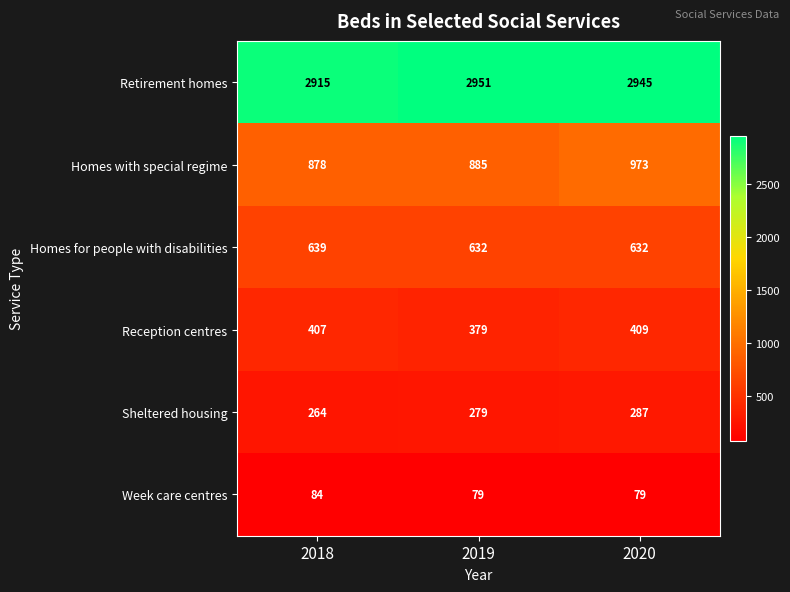

Reading left to right, extract all data points from this chart.

Retirement homes: 2018=2915	2019=2951	2020=2945
Homes with special regime: 2018=878	2019=885	2020=973
Homes for people with disabilities: 2018=639	2019=632	2020=632
Reception centres: 2018=407	2019=379	2020=409
Sheltered housing: 2018=264	2019=279	2020=287
Week care centres: 2018=84	2019=79	2020=79